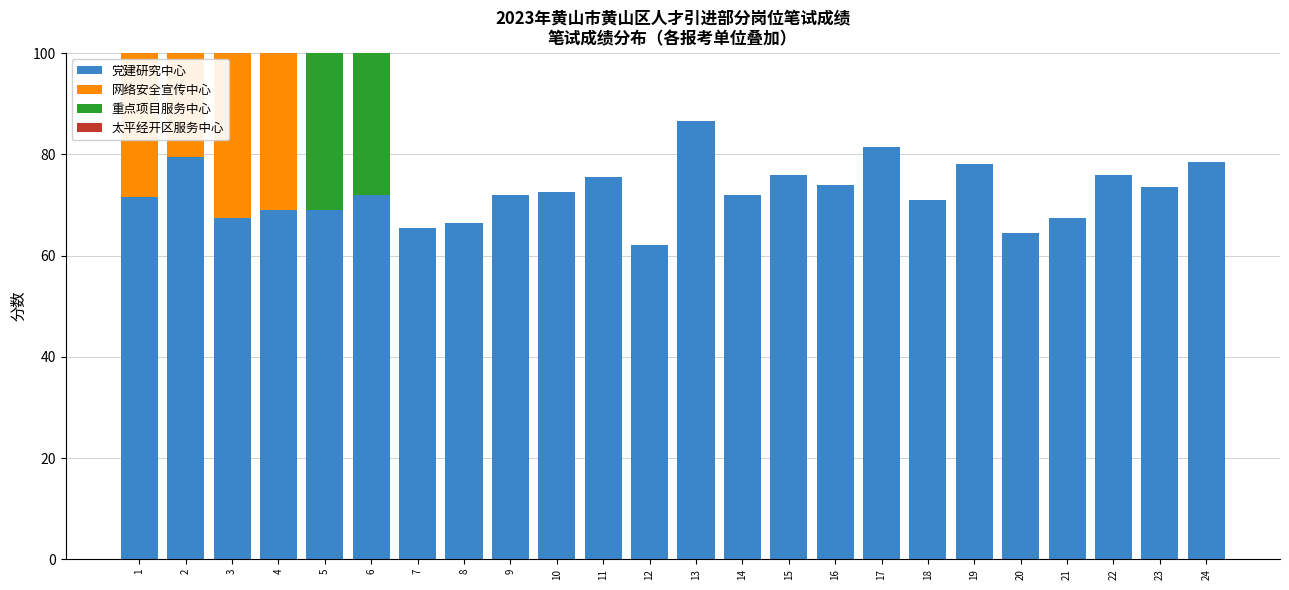

At which category does the chart reach its peak across all series?

13